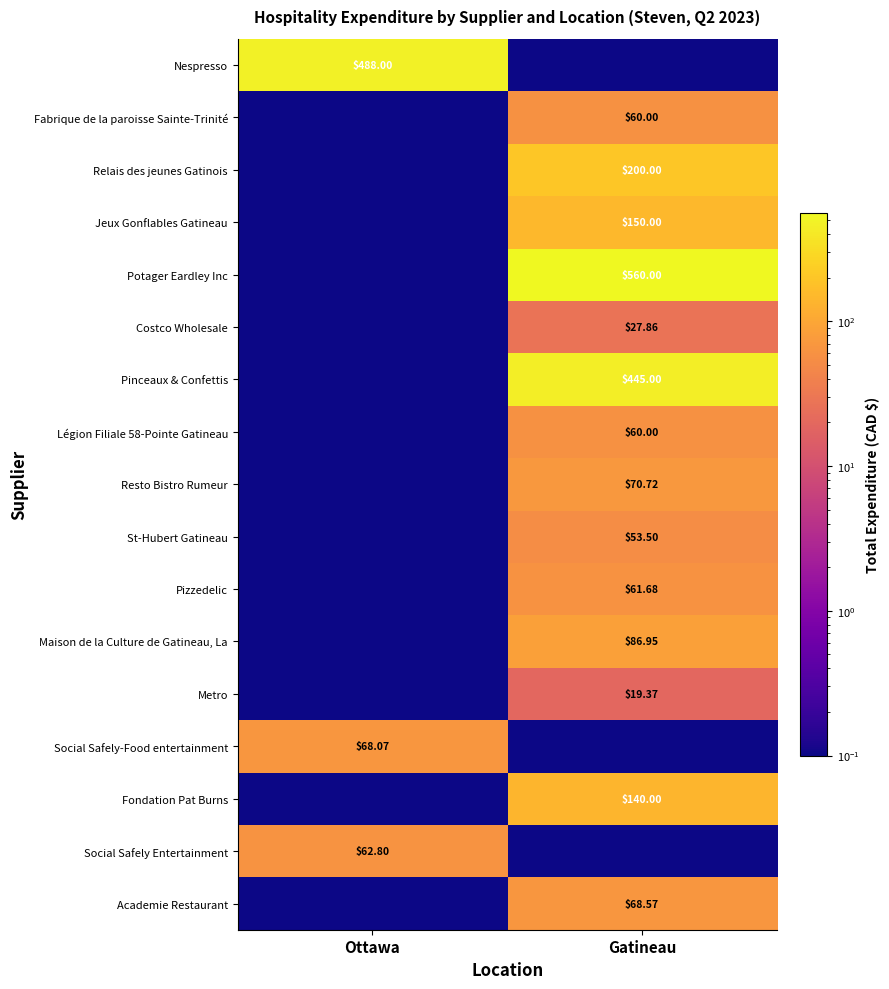

At which category is the sum across all series the highest?

Gatineau